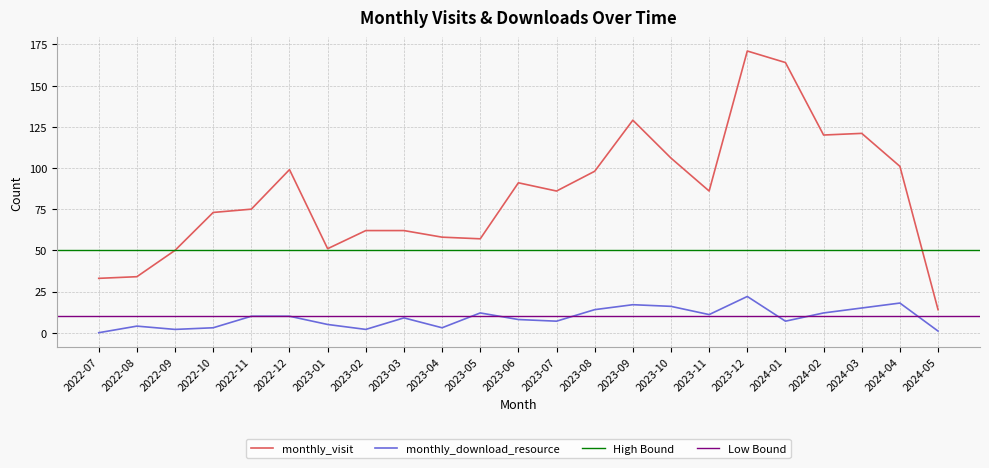

Is it true that monthly_download_resource equals 12 at 2023-05?

True